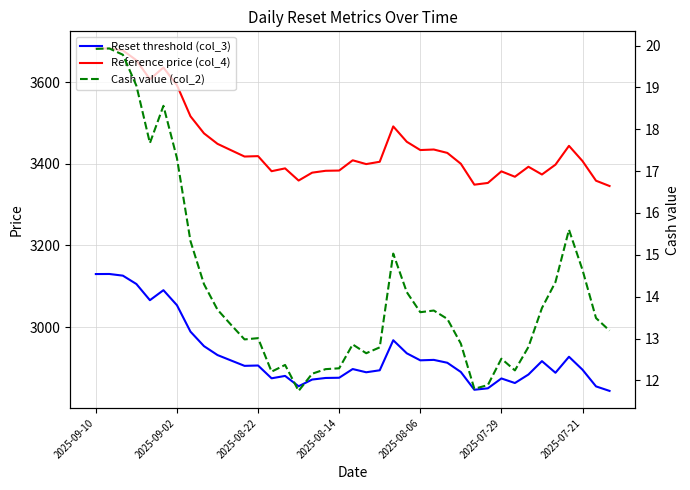

Rank the series by their average value, from highest to lowest.

Reference price (col_4), Reset threshold (col_3), Cash value (col_2)